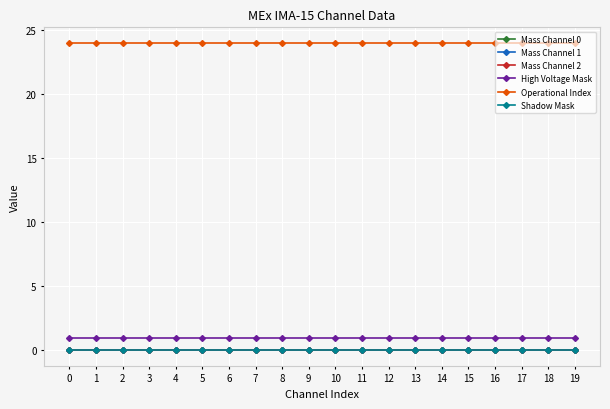

Reading right to left, extract all data points from this chart.

Mass Channel 0: 0	0	0	0	0	0	0	0	0	0	0	0	0	0	0	0	0	0	0	0
Mass Channel 1: 0	0	0	0	0	0	0	0	0	0	0	0	0	0	0	0	0	0	0	0
Mass Channel 2: 0	0	0	0	0	0	0	0	0	0	0	0	0	0	0	0	0	0	0	0
High Voltage Mask: 1	1	1	1	1	1	1	1	1	1	1	1	1	1	1	1	1	1	1	1
Operational Index: 24	24	24	24	24	24	24	24	24	24	24	24	24	24	24	24	24	24	24	24
Shadow Mask: 0	0	0	0	0	0	0	0	0	0	0	0	0	0	0	0	0	0	0	0